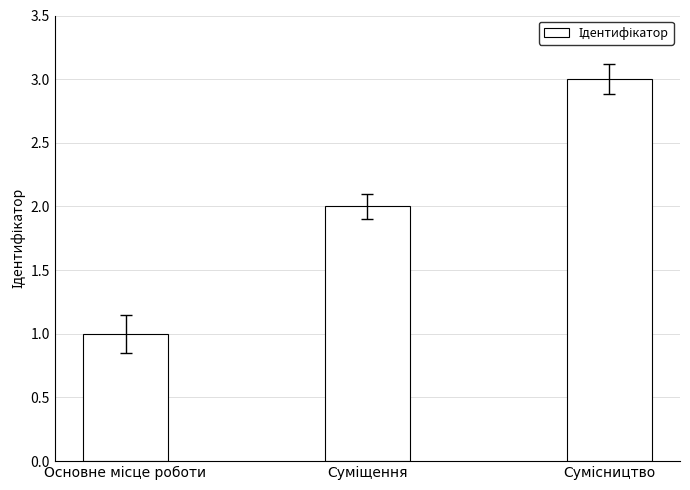

What is the maximum value shown in the chart?

3